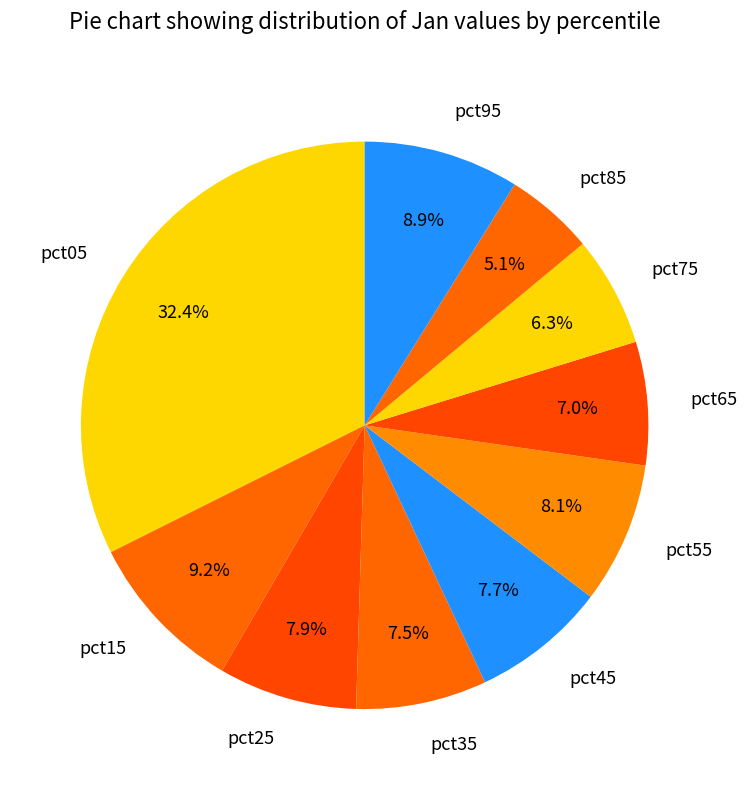

Is pct15 the majority of the pie?

No